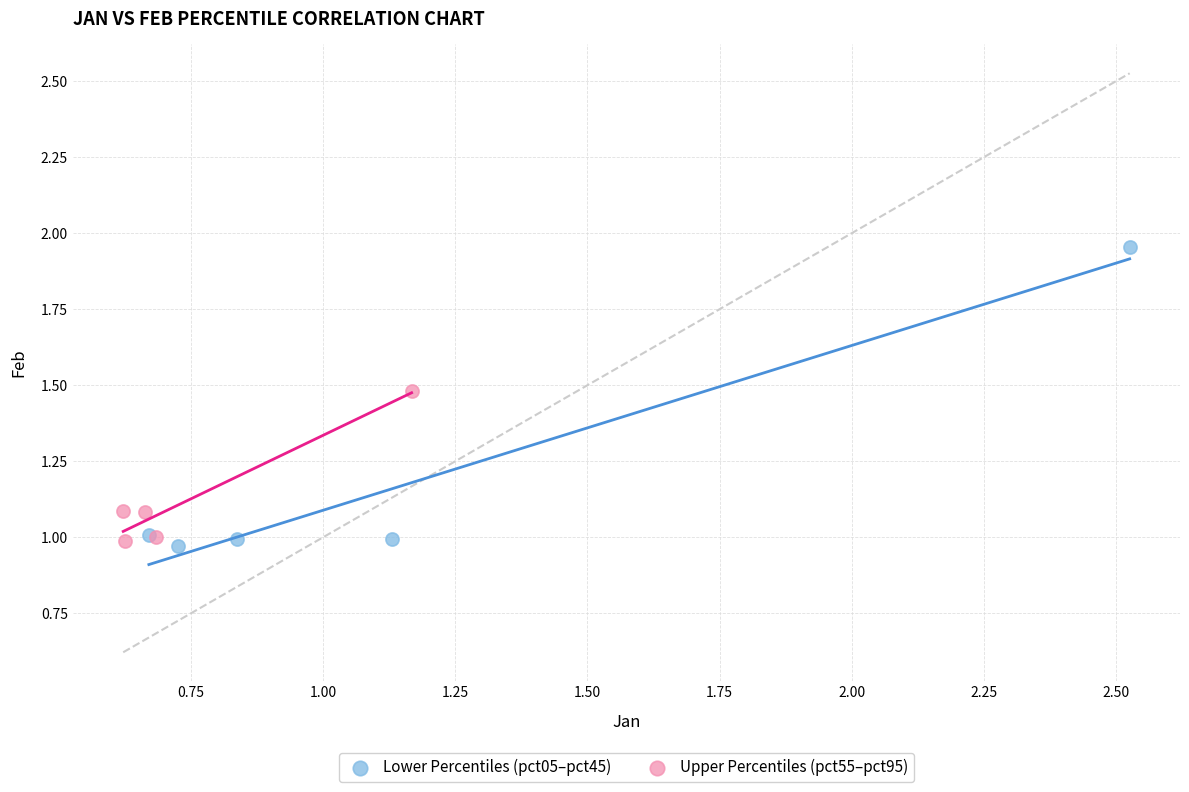

Which series reaches the maximum Y coordinate?

Lower Percentiles (pct05–pct45)